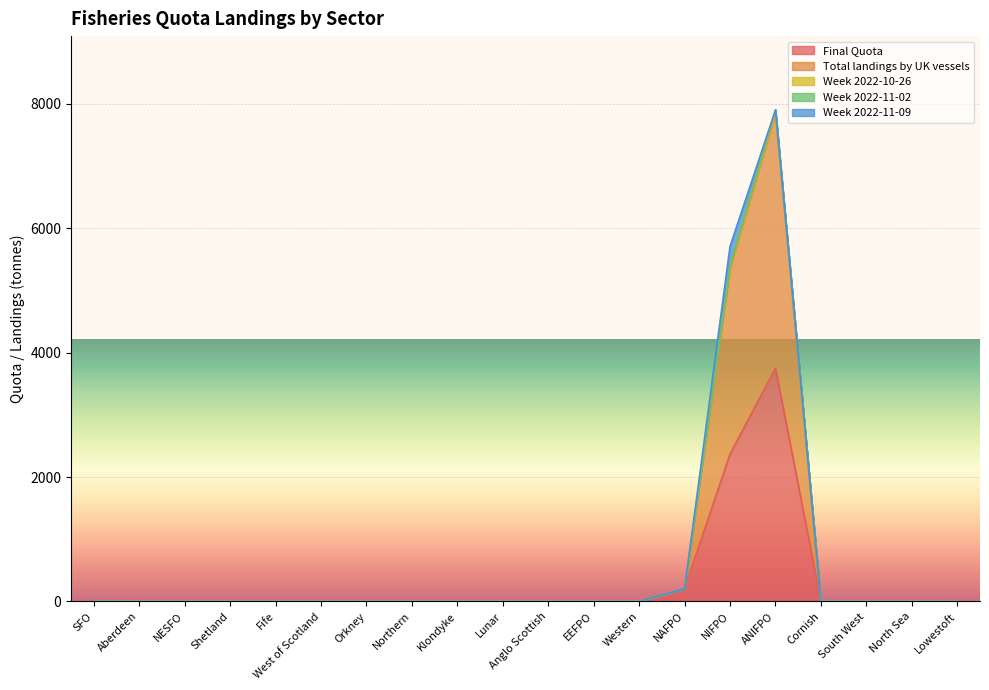

What is the label of the 7th point from the left?

Orkney